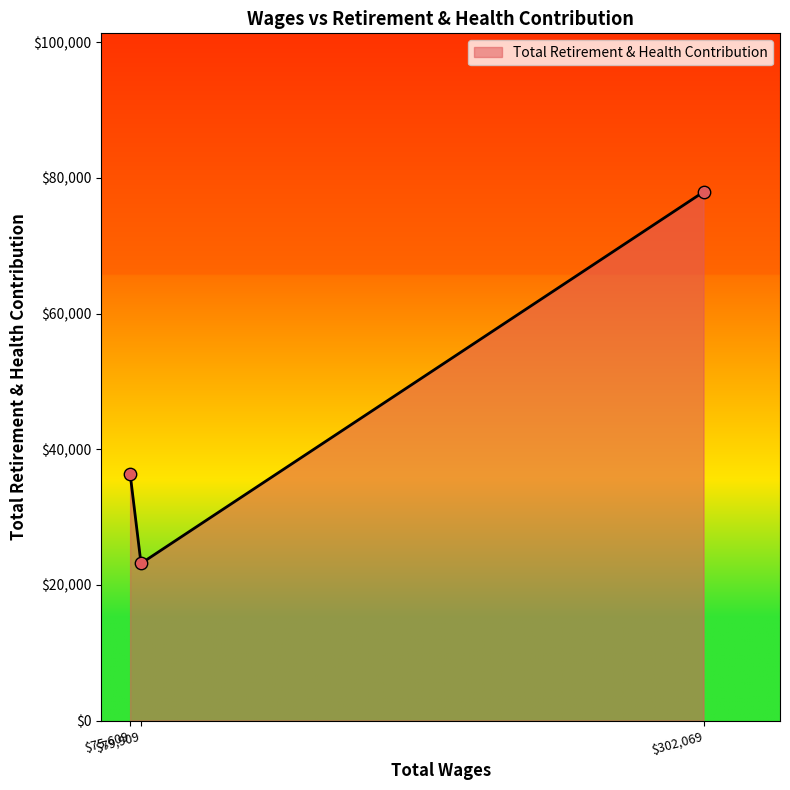

What is the maximum value shown in the chart?

77940